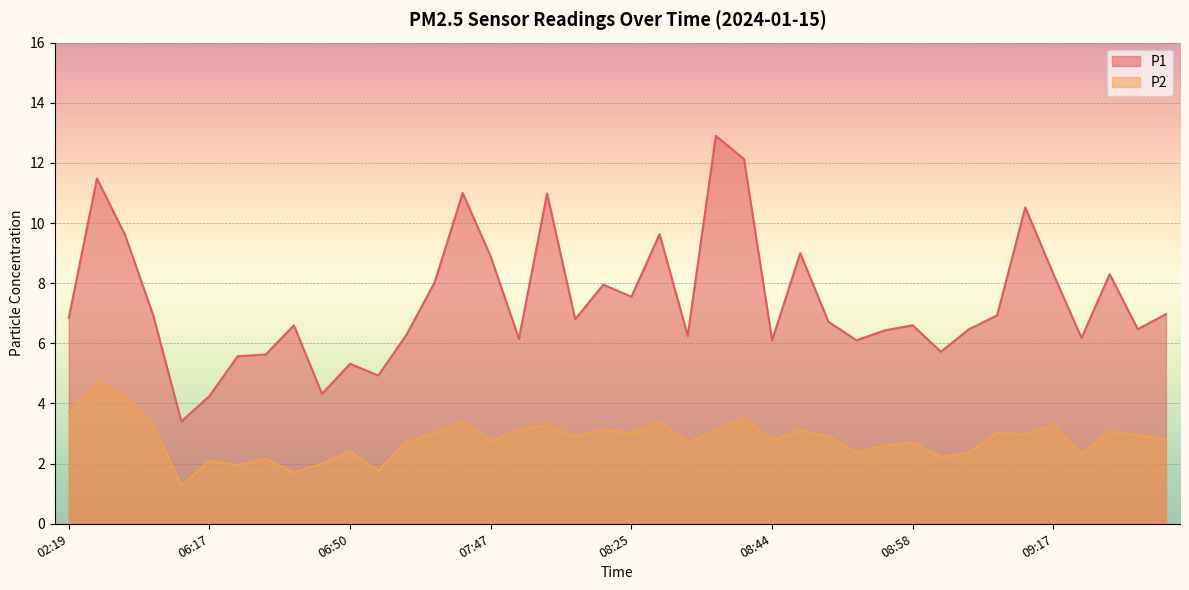

True or false: P1 and P2 intersect in this chart.

False